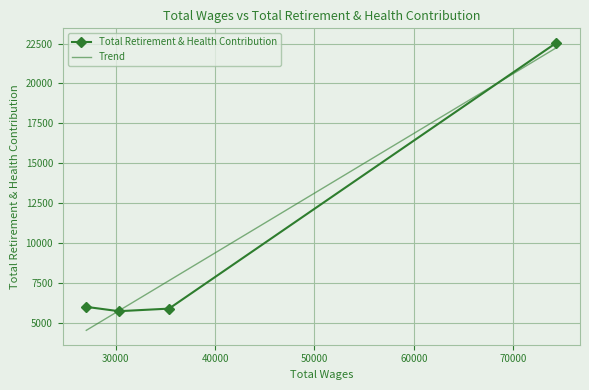

How many values are below 5998?

2